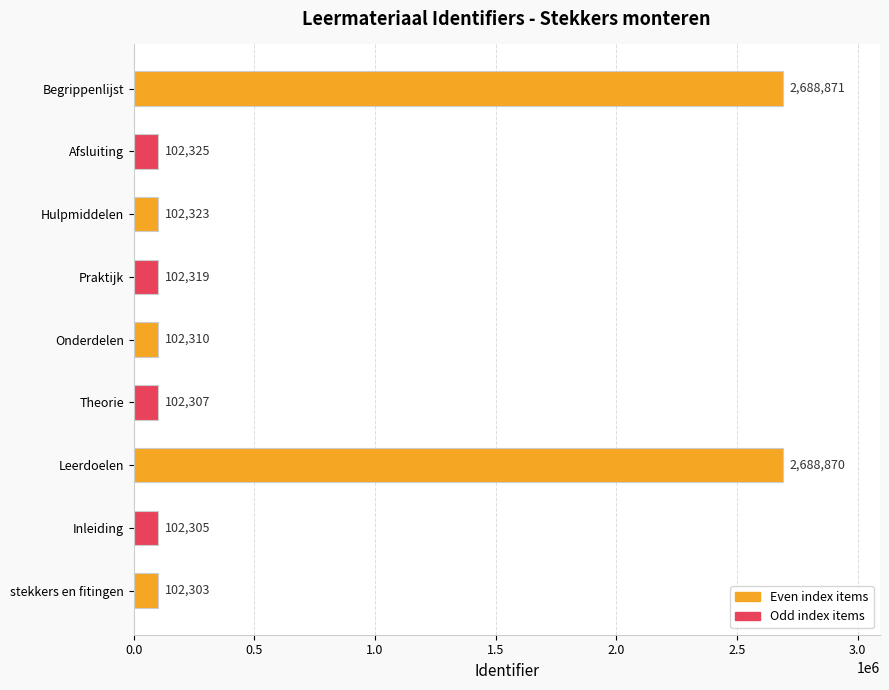

Rank the categories by value from lowest to highest.

stekkers en fitingen, Inleiding, Theorie, Onderdelen, Praktijk, Hulpmiddelen, Afsluiting, Leerdoelen, Begrippenlijst